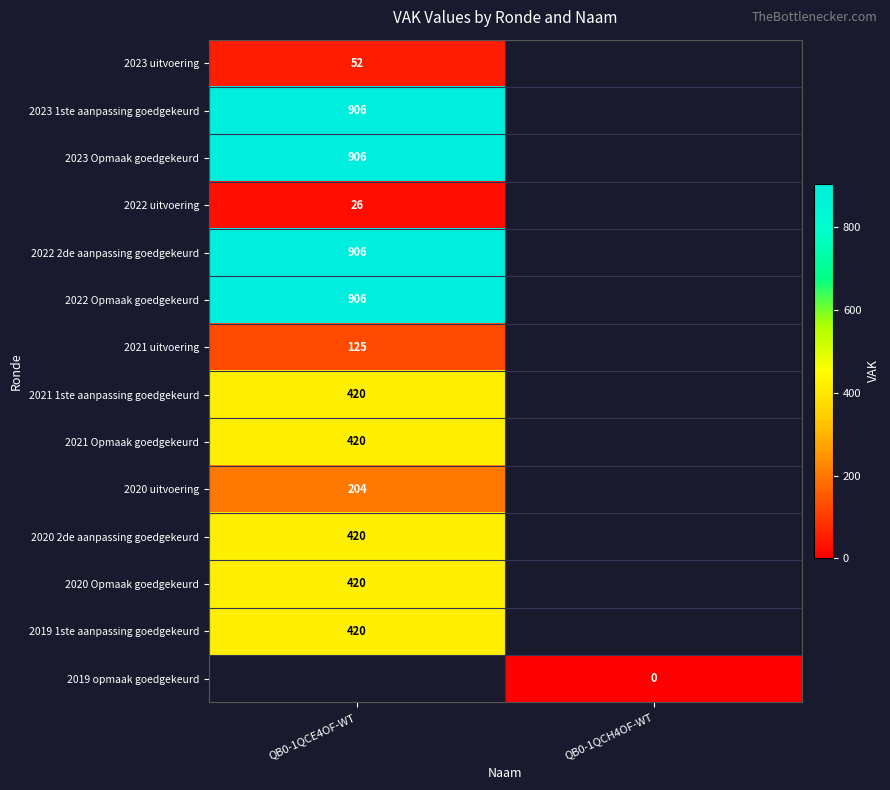

Is it true that 2022 Opmaak goedgekeurd equals 906 at QB0-1QCE4OF-WT?

True